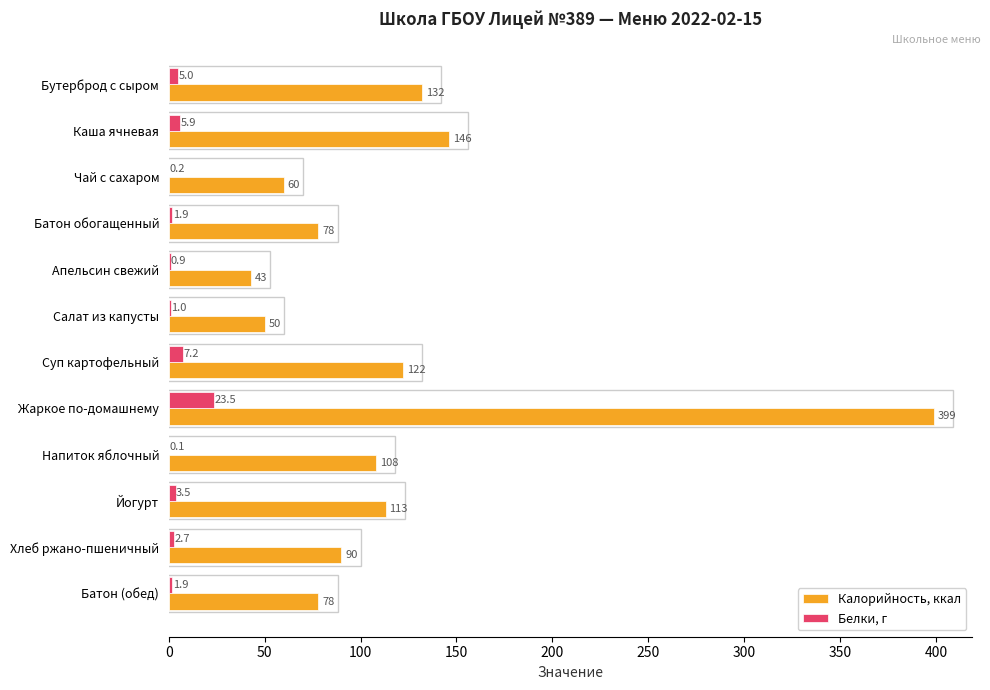

Which series has the largest total across all categories?

Калорийность, ккал